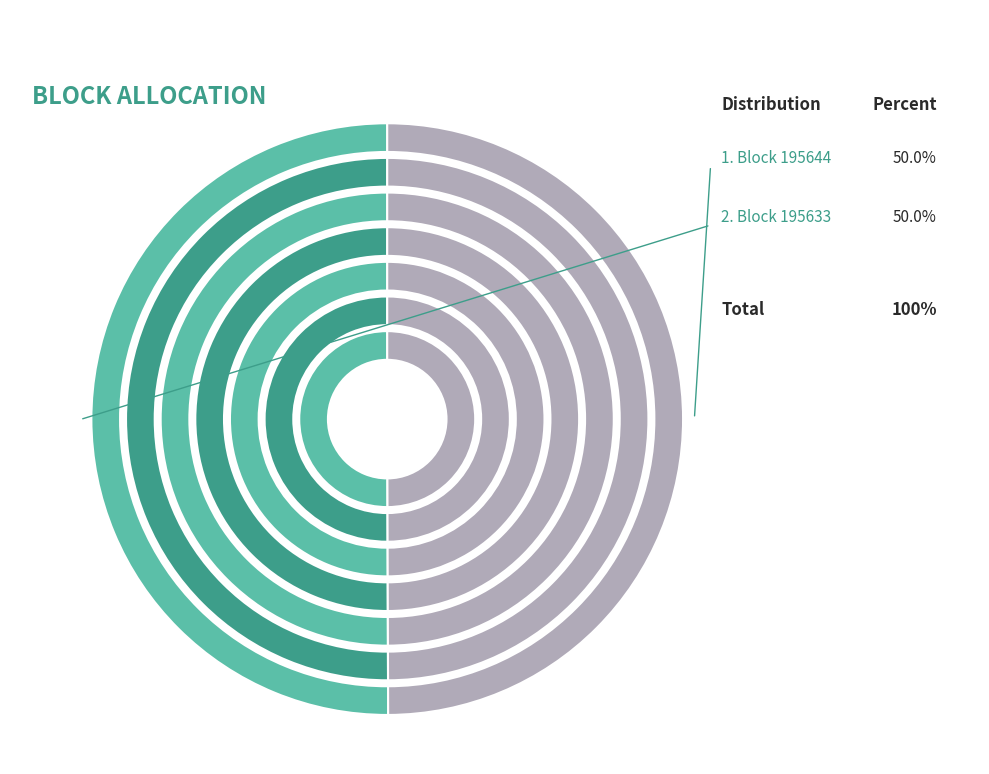

True or false: 195644 accounts for 1% of the total.

False